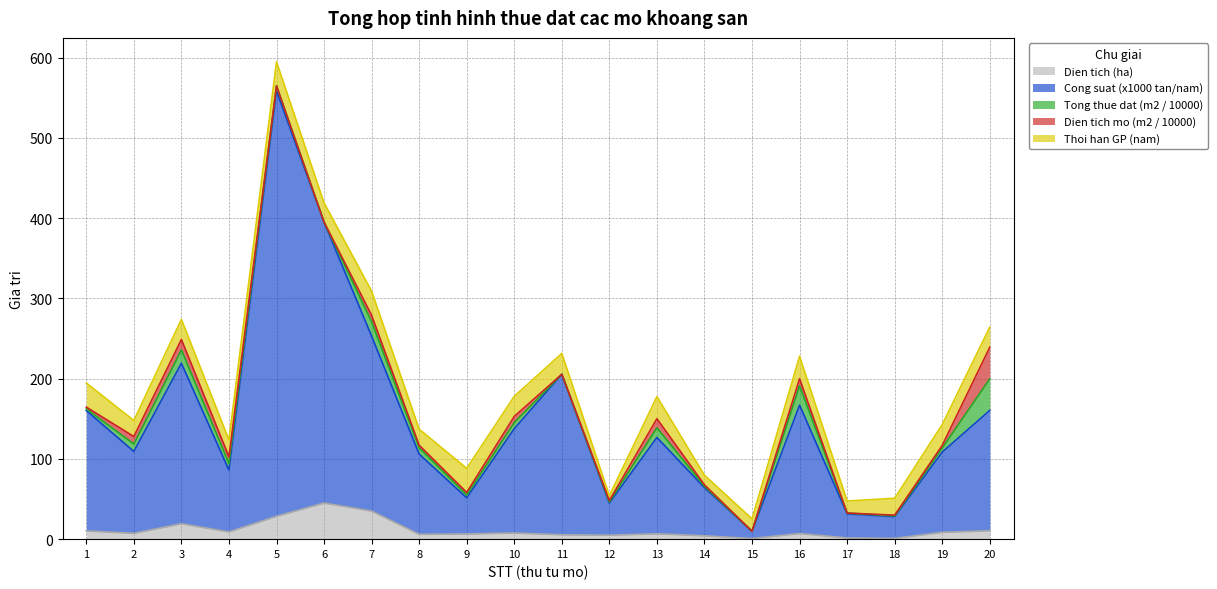

List the series in order of their peak value, highest first.

Cong suat (x1000 tan/nam), Dien tich (ha), Tong thue dat (m2 / 10000), Dien tich mo (m2 / 10000), Thoi han GP (nam)